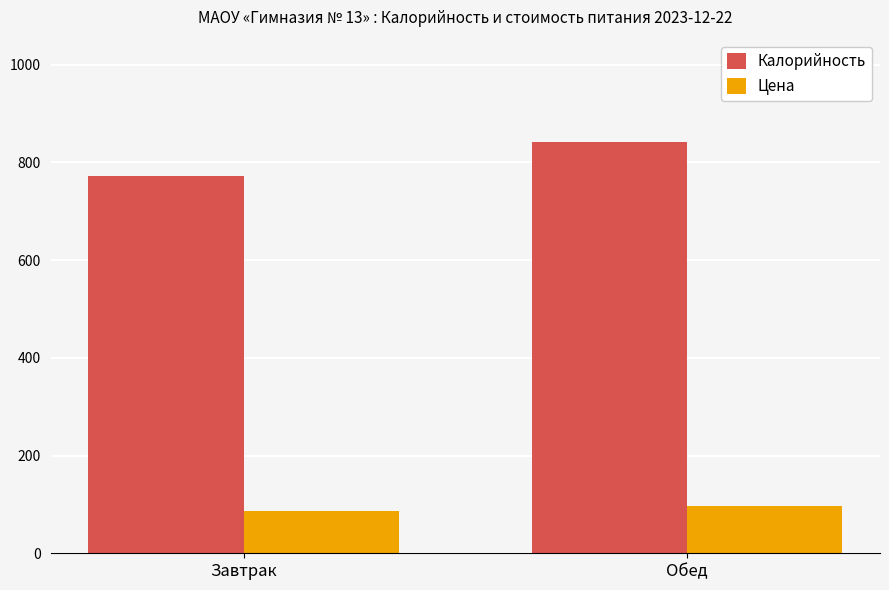

Reading left to right, extract all data points from this chart.

Калорийность: Завтрак=771.6	Обед=840.9
Цена: Завтрак=85.8	Обед=97.4